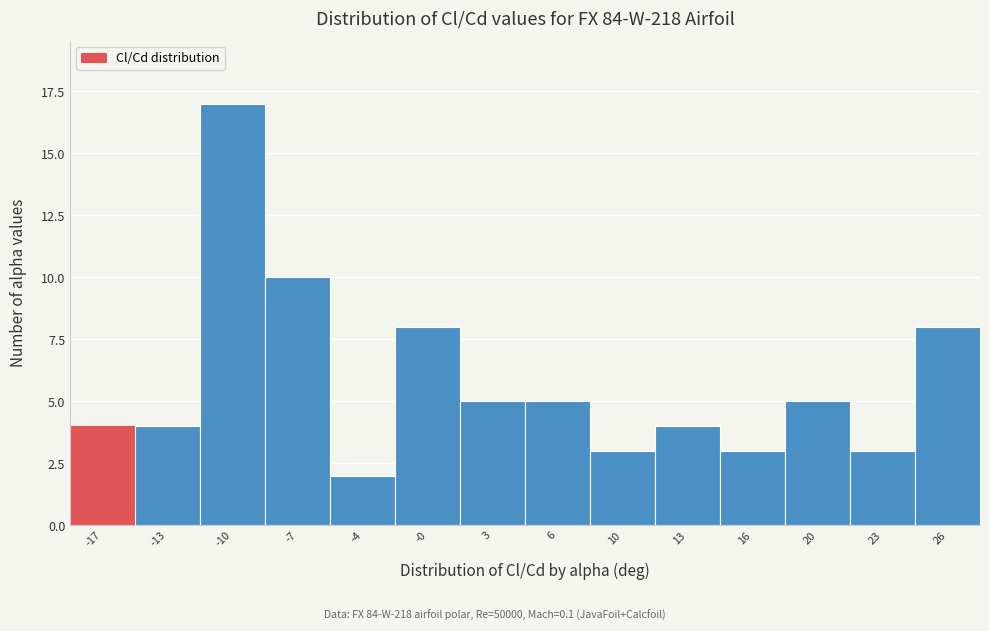

Reading right to left, list all the values displayed in this chart.

8	3	5	3	4	3	5	5	8	2	10	17	4	4